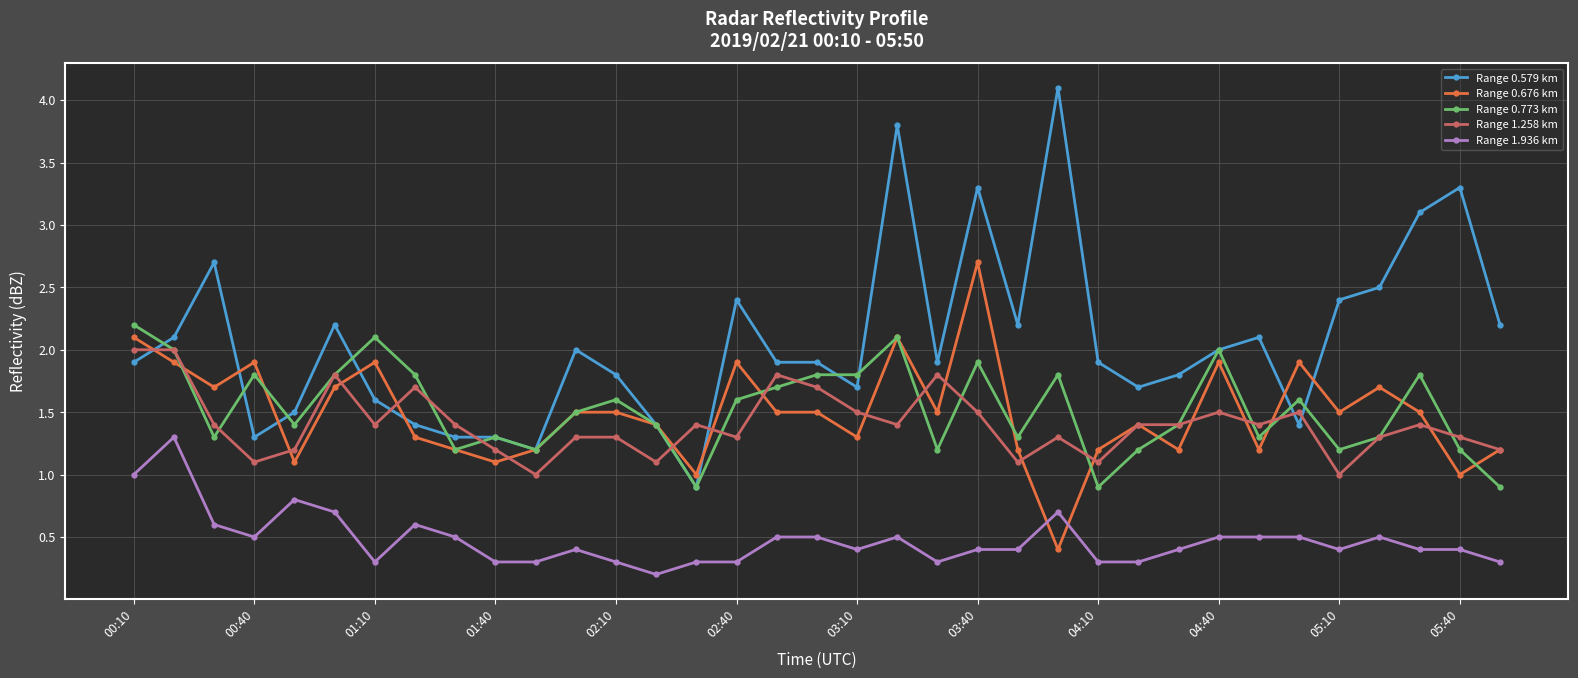

What is the maximum value shown in the chart?

4.1